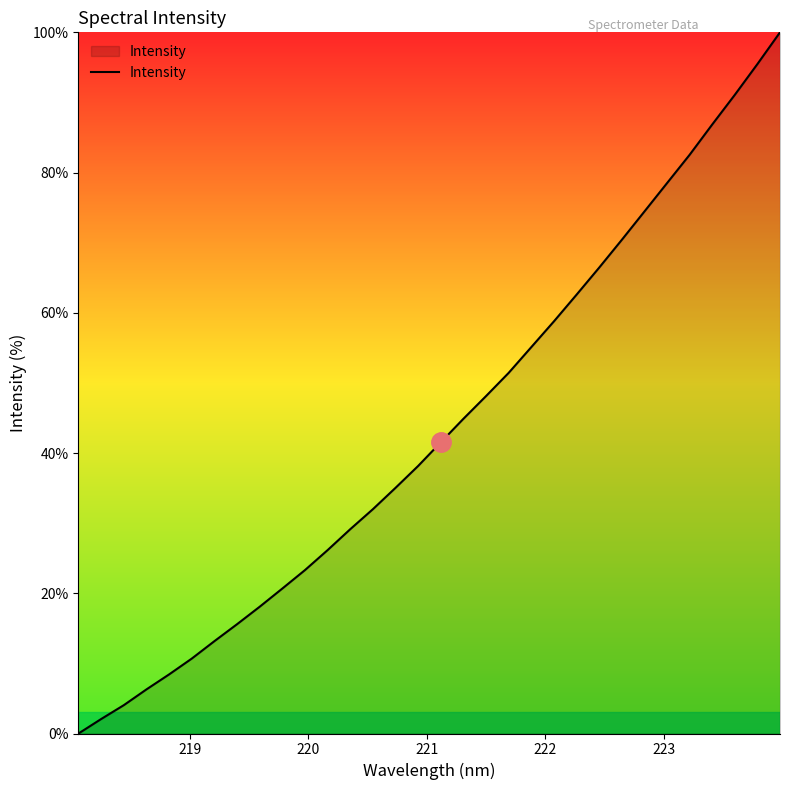

What is the difference between the maximum and minimum values?

100.0